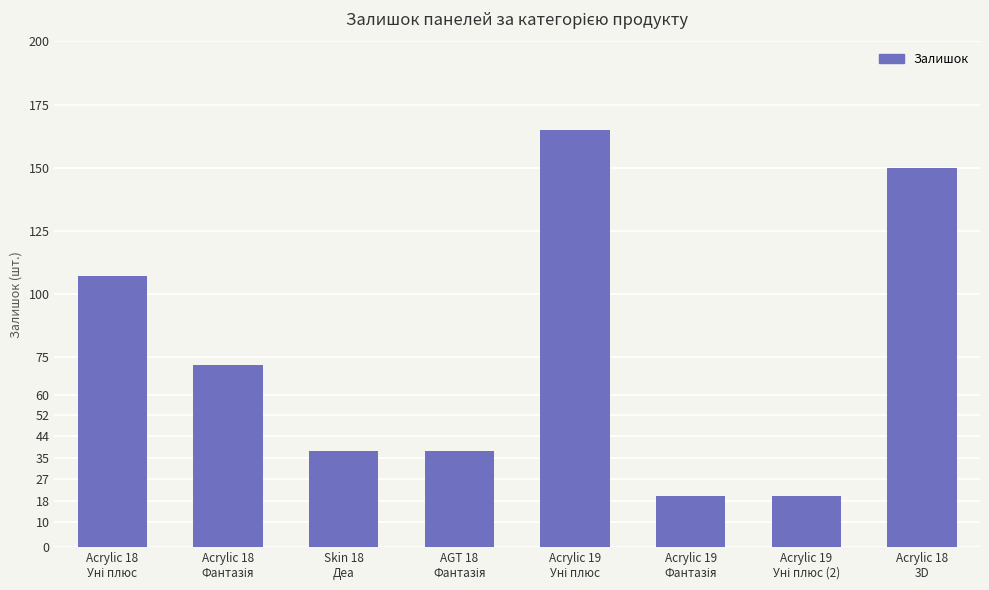

What is the maximum value shown in the chart?

165